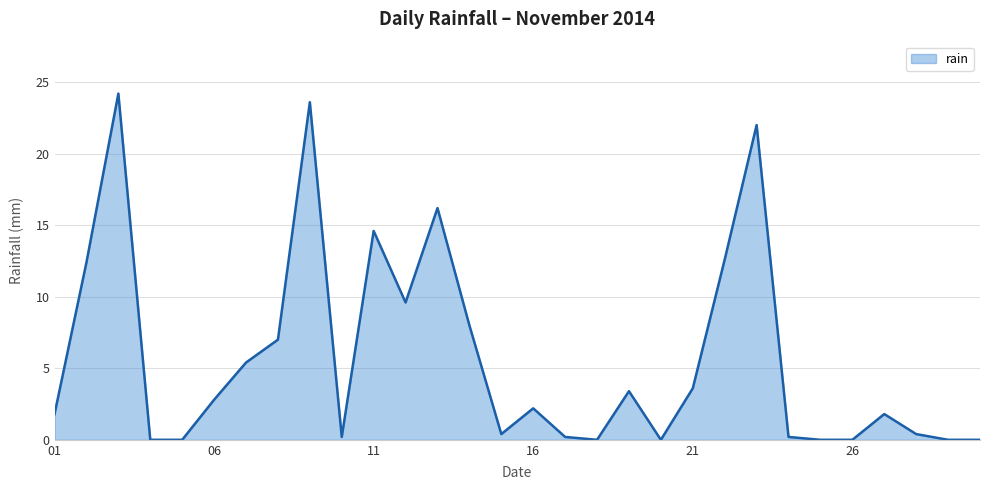

What is the maximum value shown in the chart?

24.2